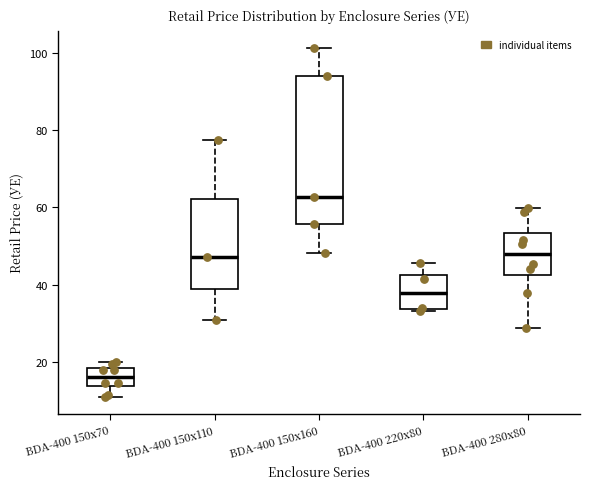

Which box's median line is the lowest?

BDA-400 150x70